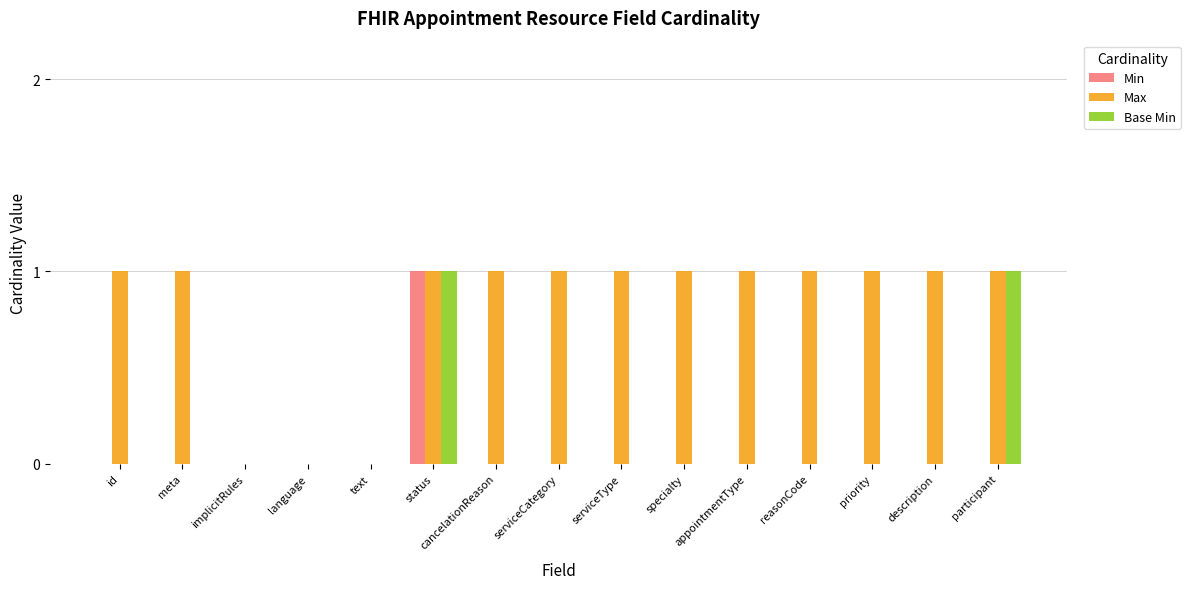

At which category is the sum across all series the highest?

status